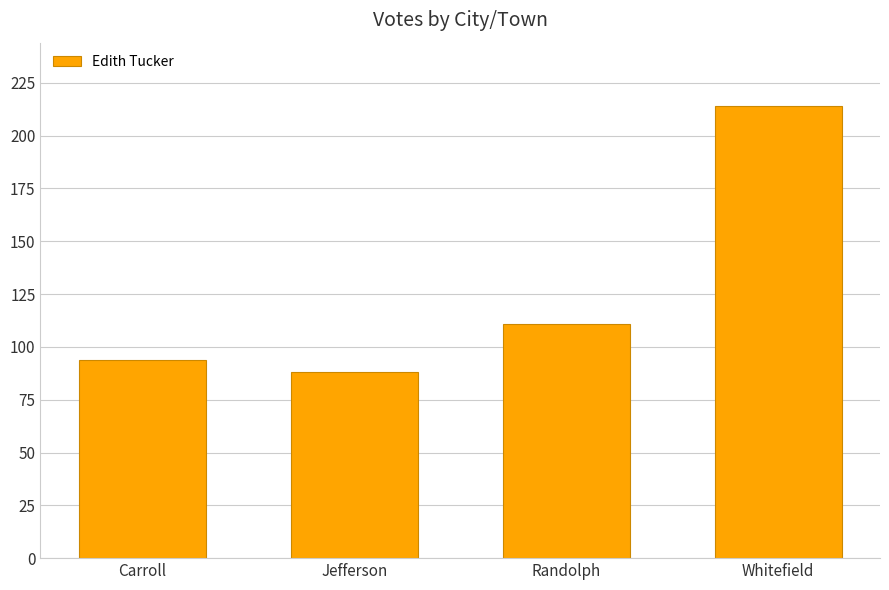

Reading left to right, transcribe all the data shown in this chart.

Carroll=94	Jefferson=88	Randolph=111	Whitefield=214